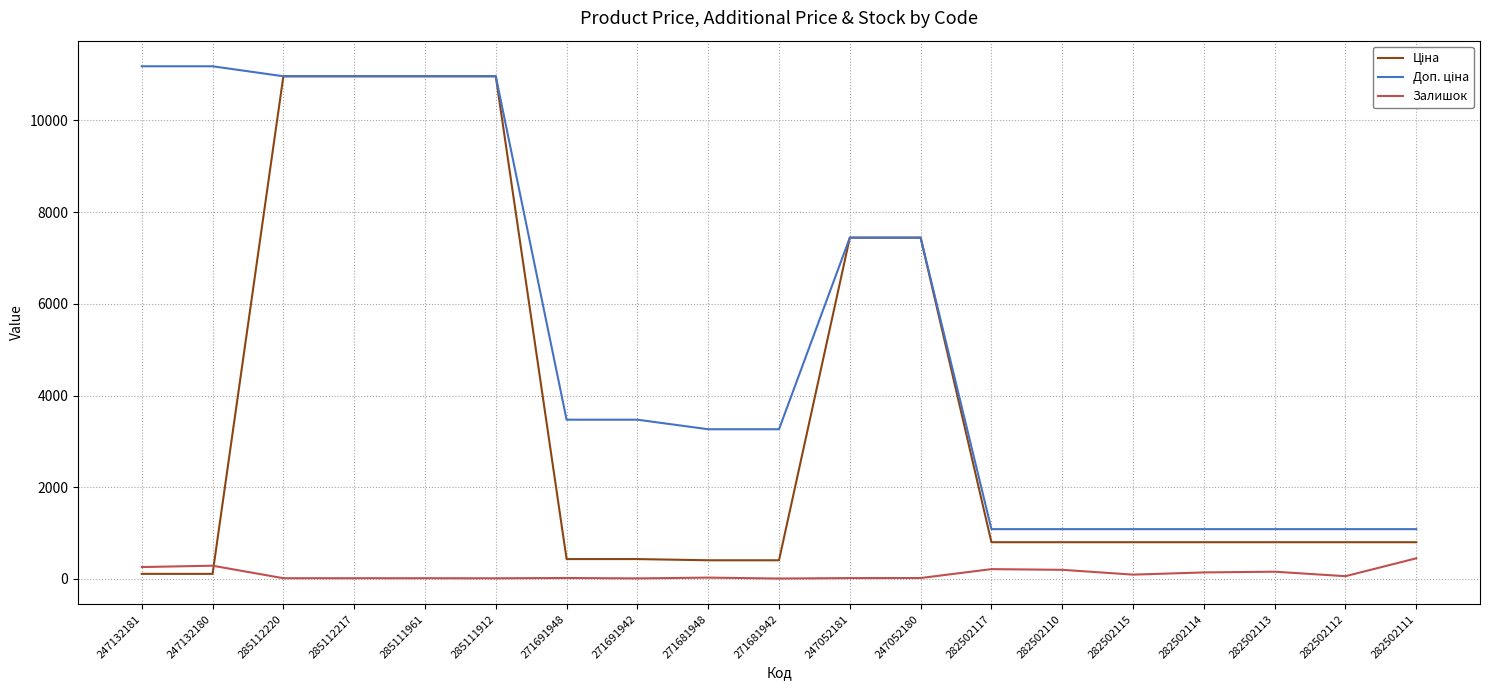

What position from the left is 282502113?

17